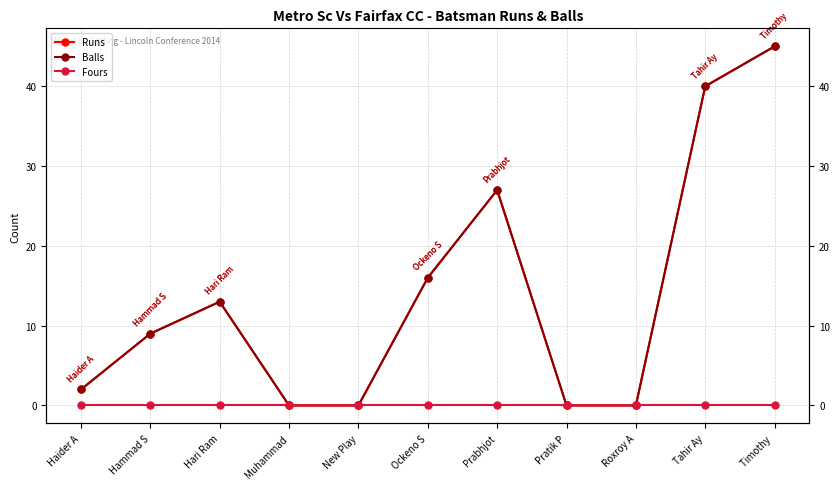

What is the label of the 11th point from the right?

Haider A